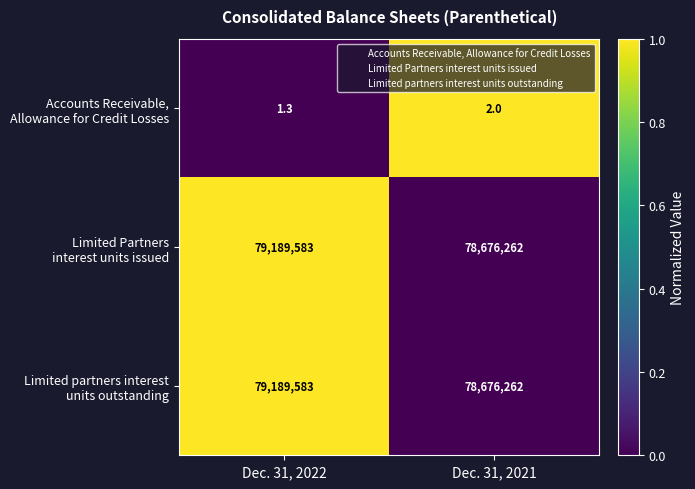

What is the maximum value shown in the chart?

79189583.0